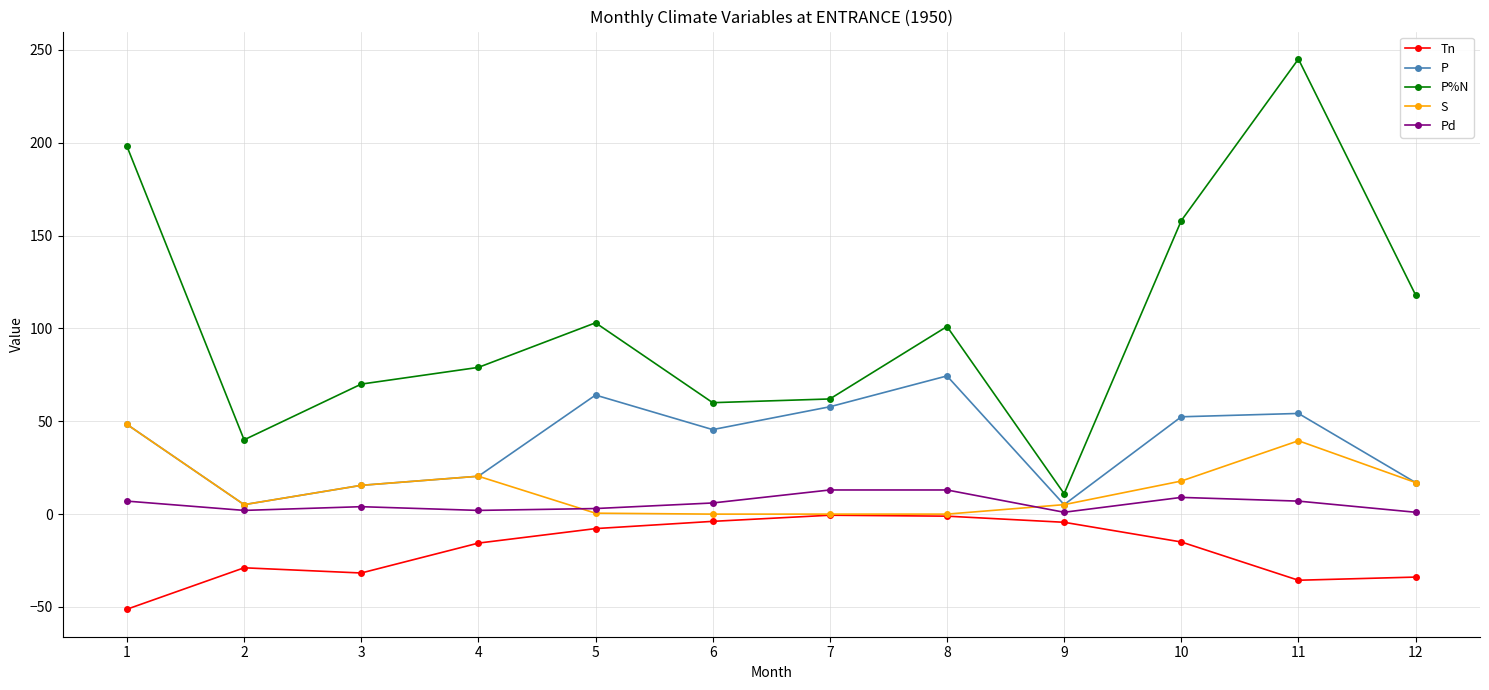

At which category does Tn reach its first local valley?

3